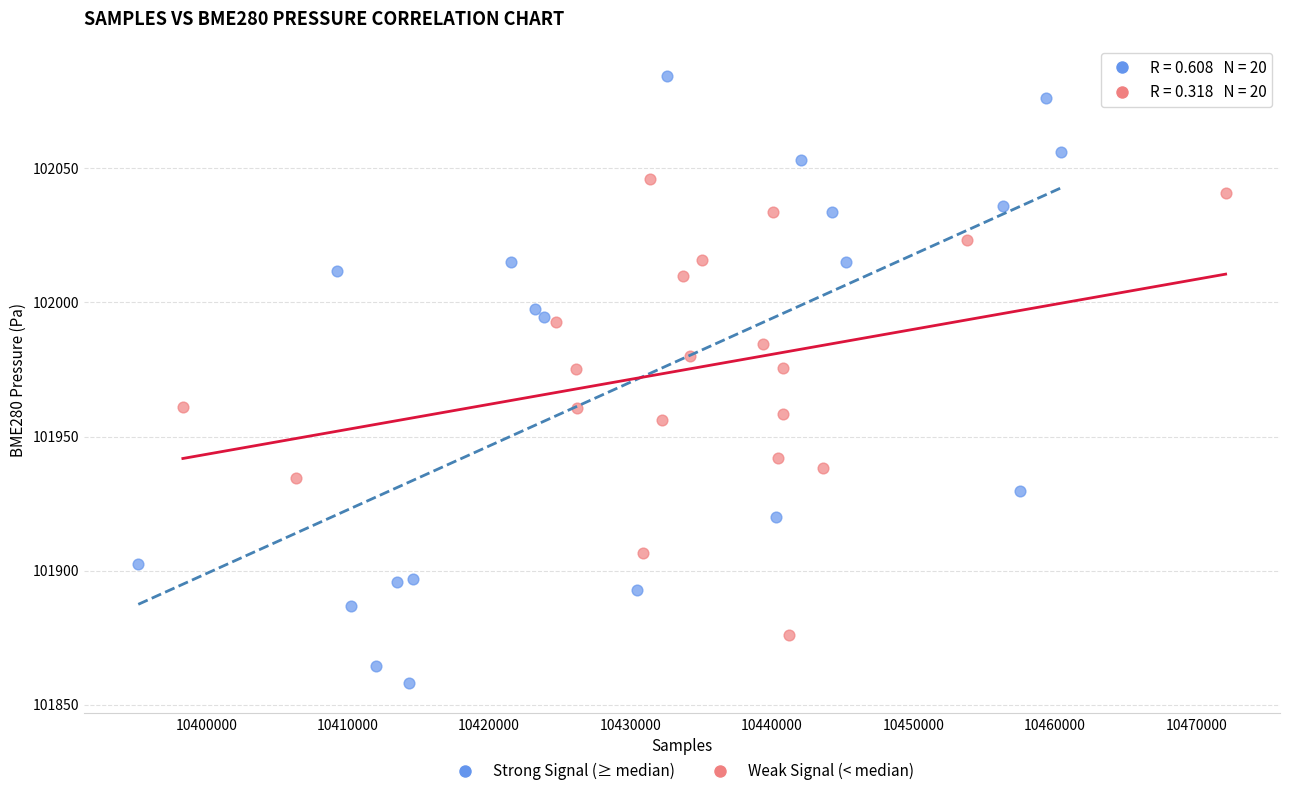

Which series has the largest Y range (max minus min)?

Strong Signal (≥ median)